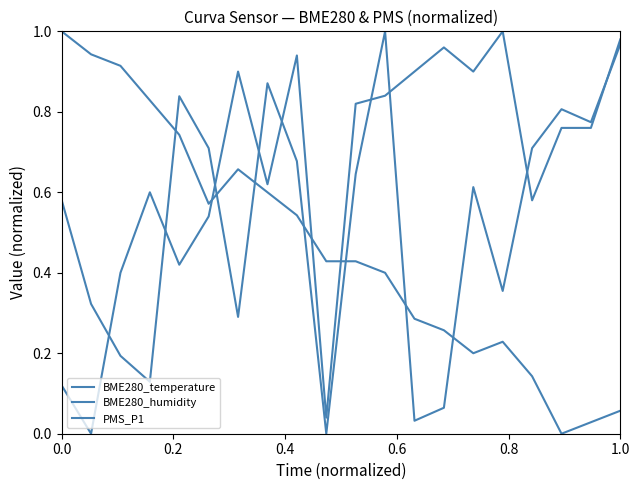

Is this an area chart (filled region under the line)?

No